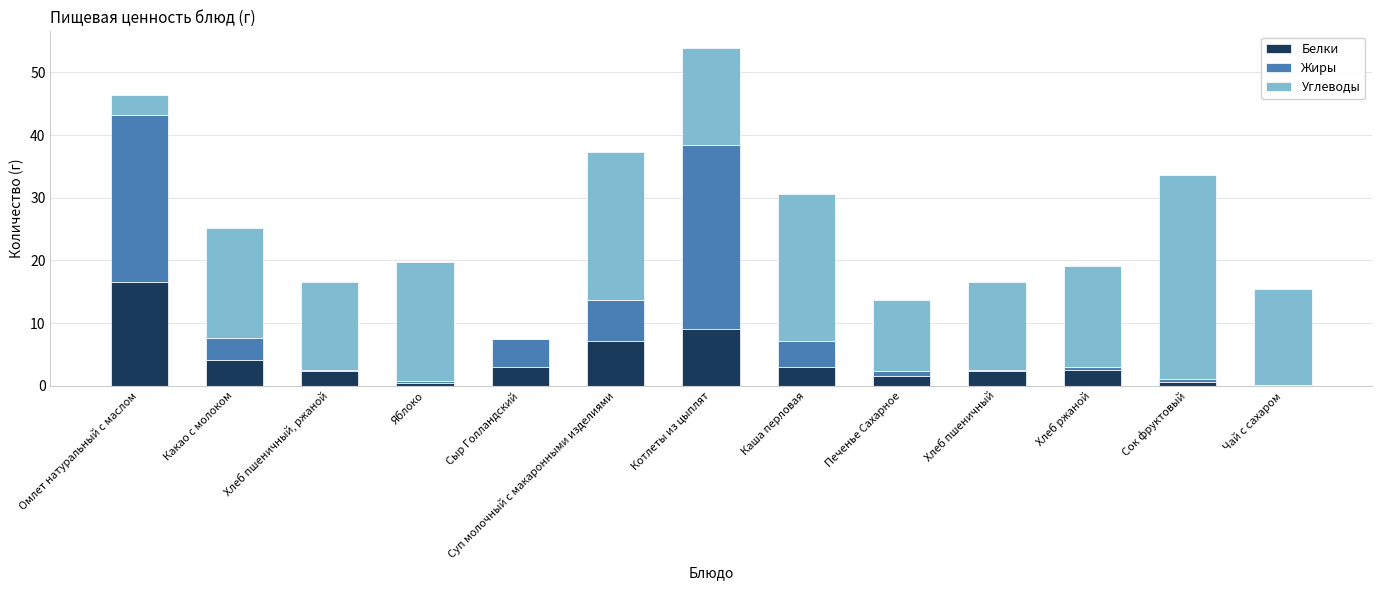

The Белки series shows 1.6 at Печенье Сахарное. True or false?

True